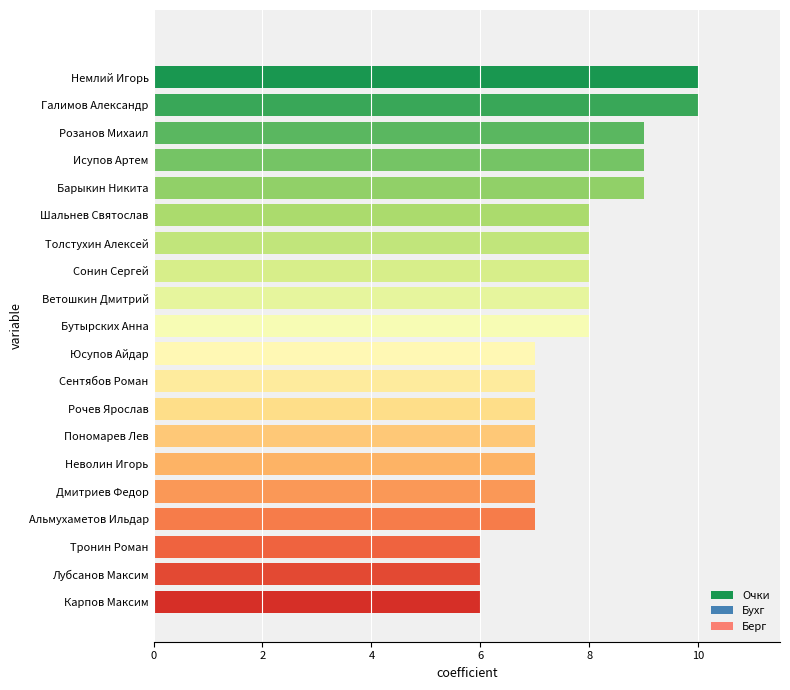

The chart shows a value of 15 at Исупов Артем. True or false?

False